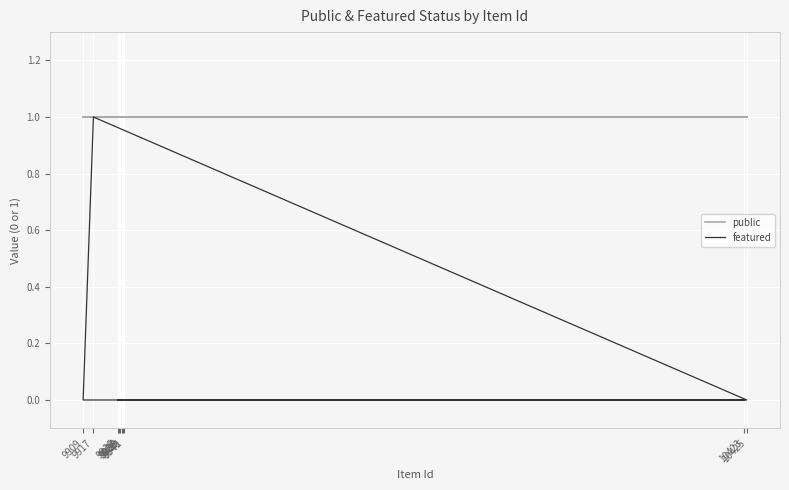

What is the label of the 3rd point from the right?

9938